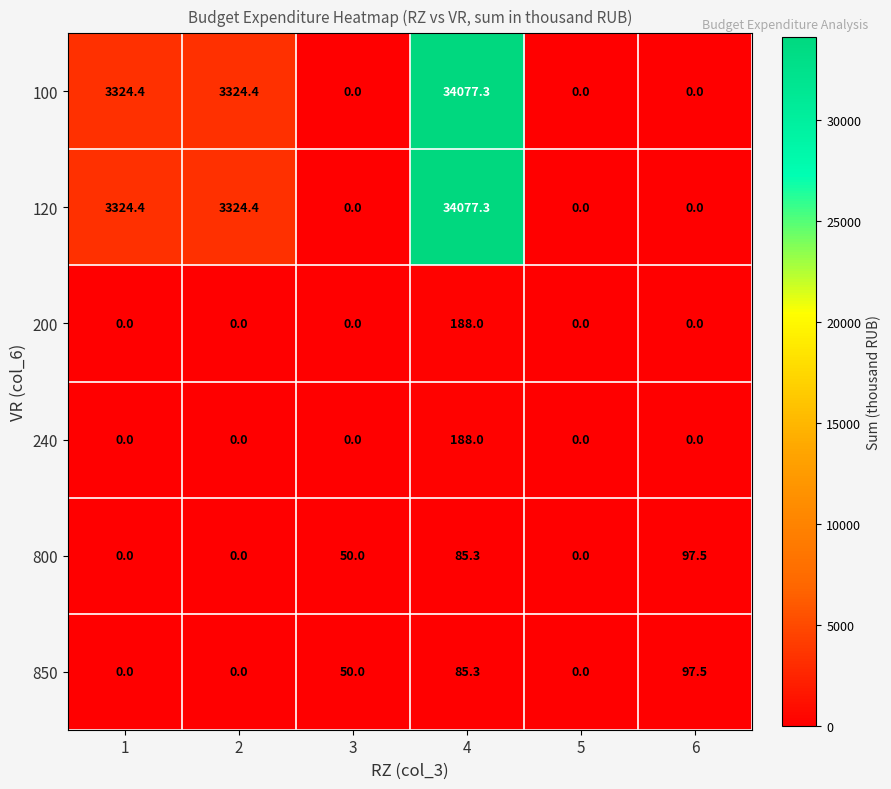

What is the difference between the second highest and second lowest values in the 800 series?

85.3